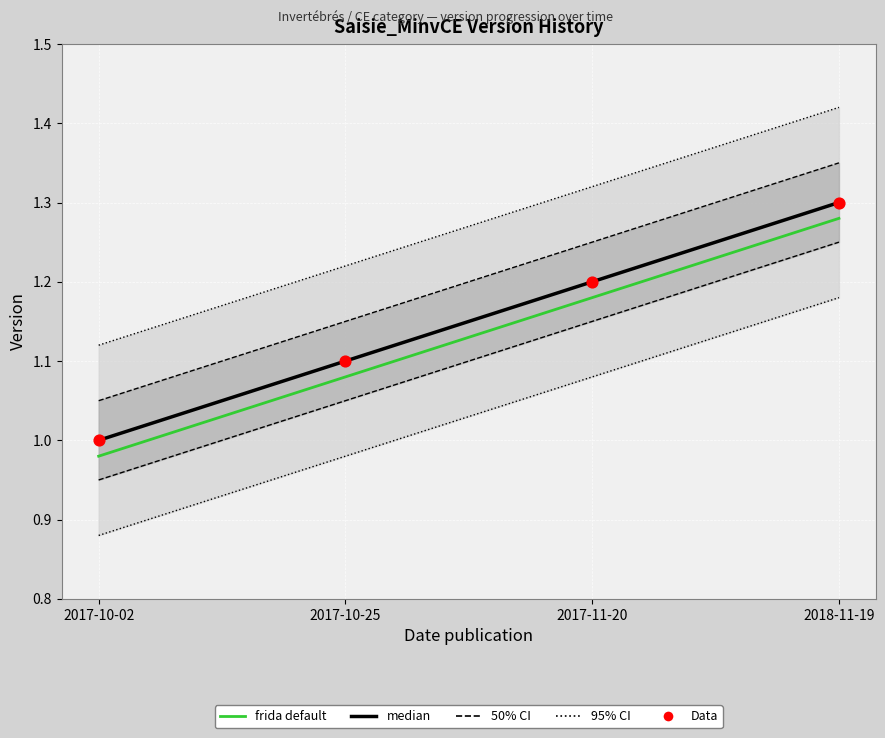

At which category is the sum across all series the highest?

2018-11-19